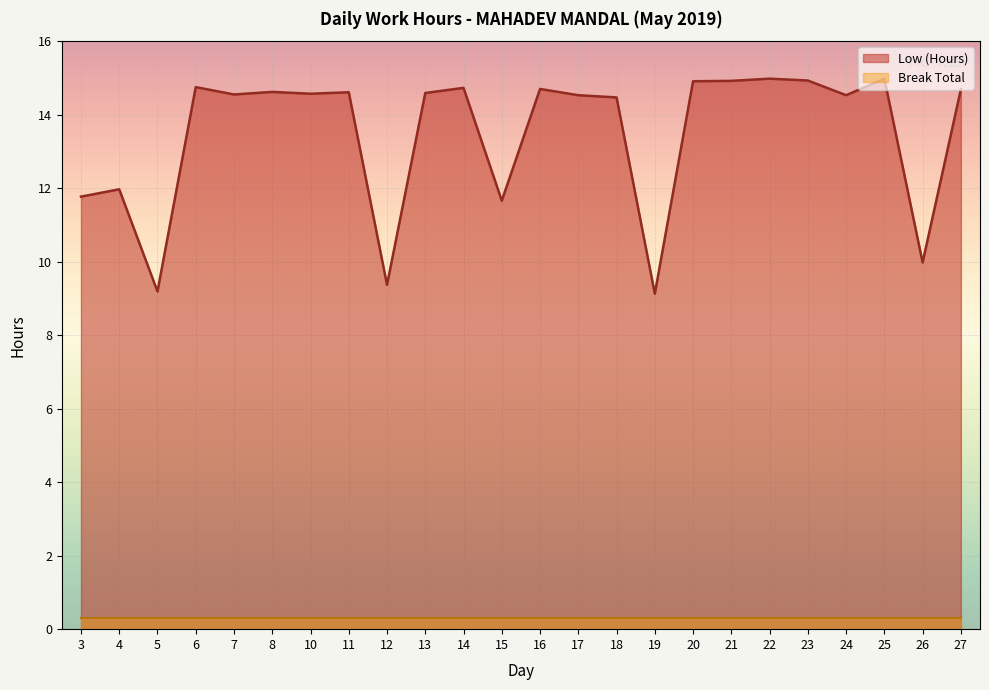

The chart shows a value of 8.7 at 13. True or false?

False